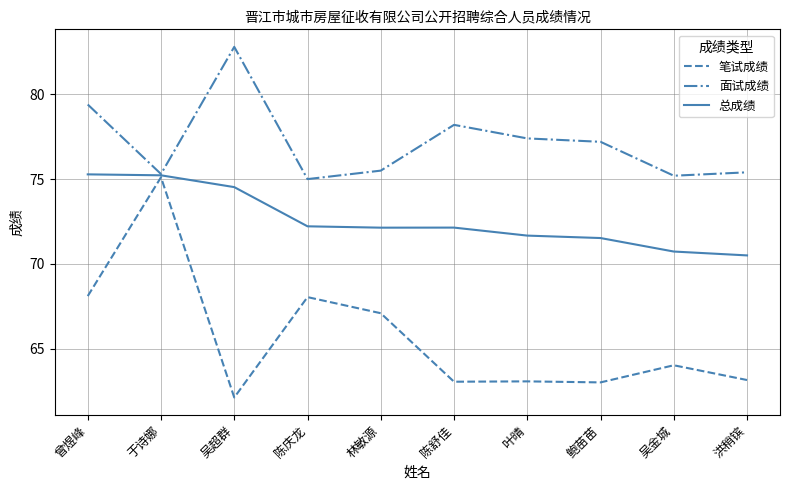

Which category has the highest value in the 面试成绩 series?

吴超群